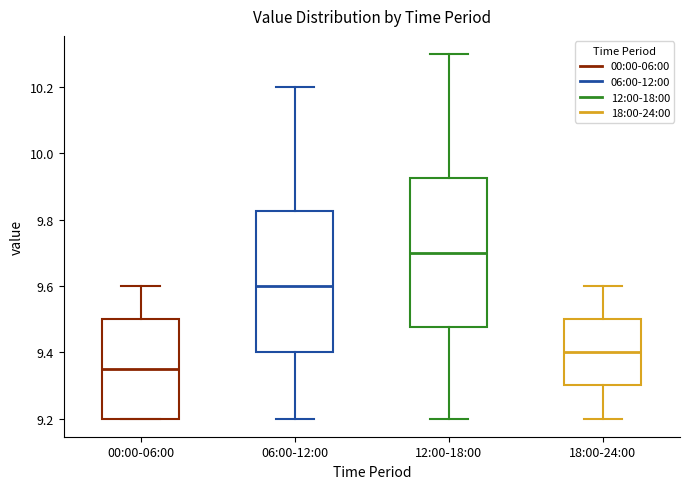

Reading left to right, read every box against the y-axis: the position of its median line, the range the box covers, and the ends of its whiskers. The values are not printed on the chart, so give them approximately, as read against the axis.

00:00-06:00: median 9.36, box 9.20 to 9.50, whiskers 9.20 to 9.60
06:00-12:00: median 9.60, box 9.40 to 9.82, whiskers 9.20 to 10.20
12:00-18:00: median 9.70, box 9.48 to 9.92, whiskers 9.20 to 10.30
18:00-24:00: median 9.40, box 9.30 to 9.50, whiskers 9.20 to 9.60